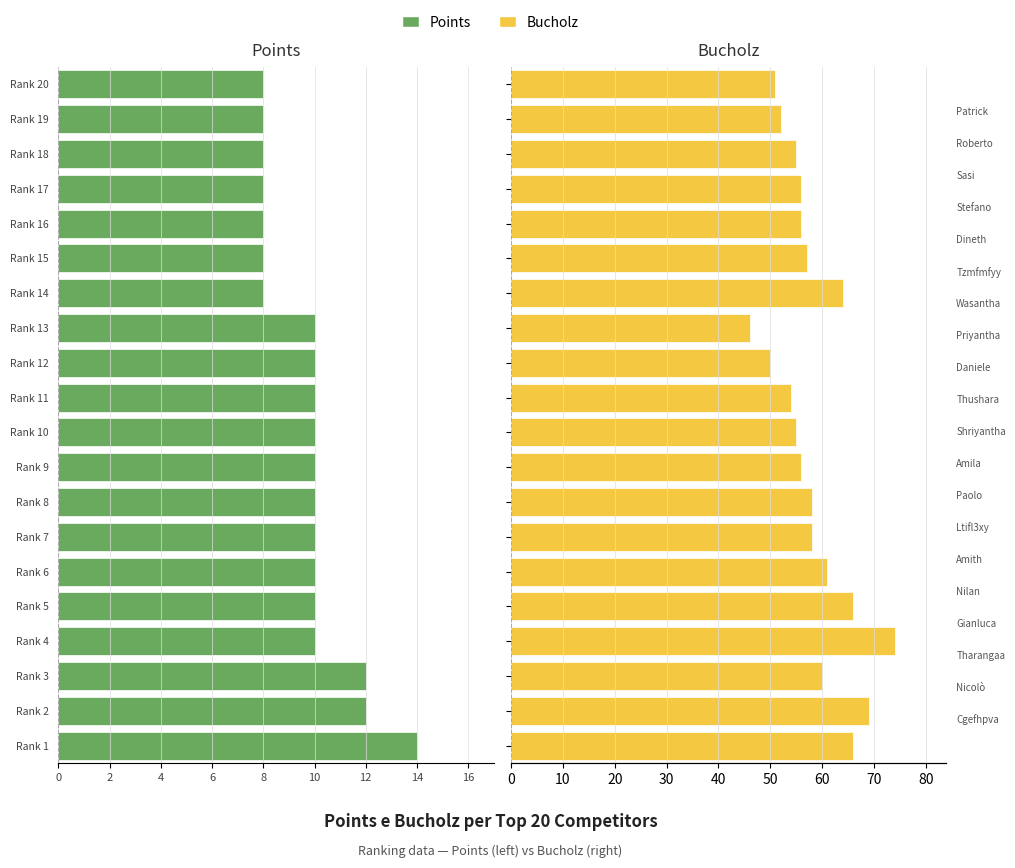

How many groups of bars are there?

20